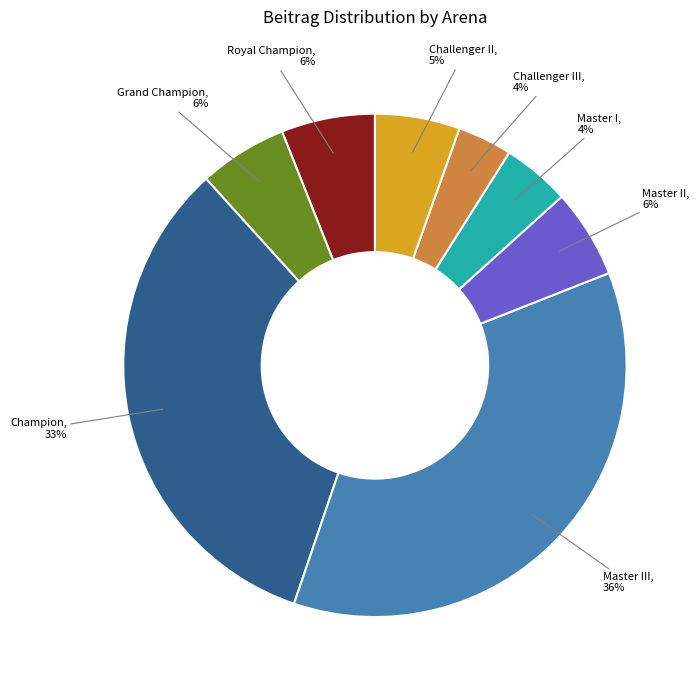

How many slices are in this pie chart?

8